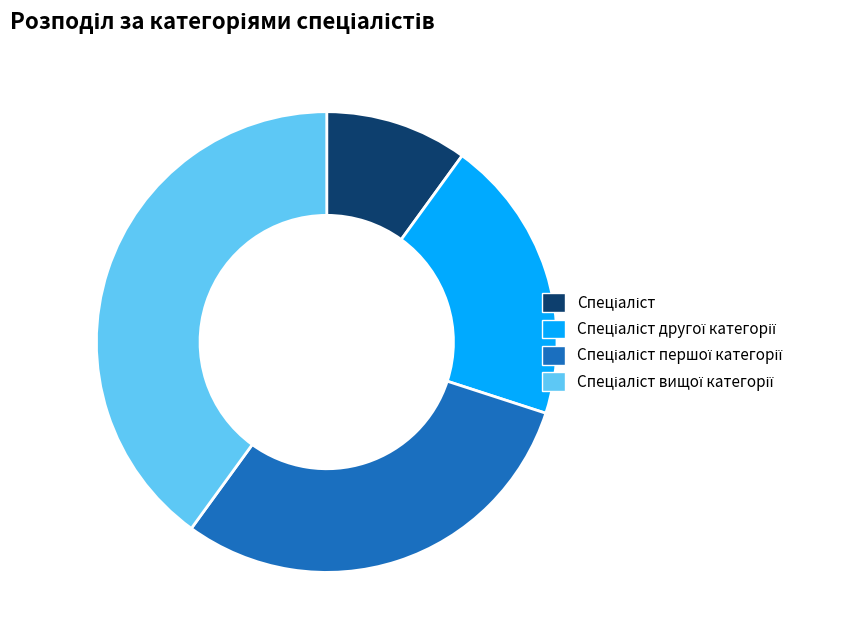

Is there a majority slice in this chart?

No